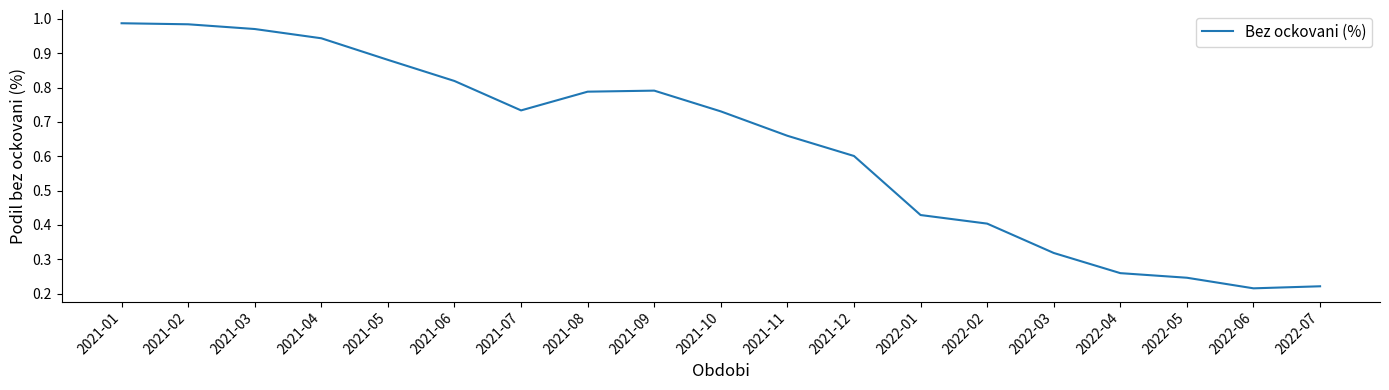

How many distinct data groups are displayed?

1